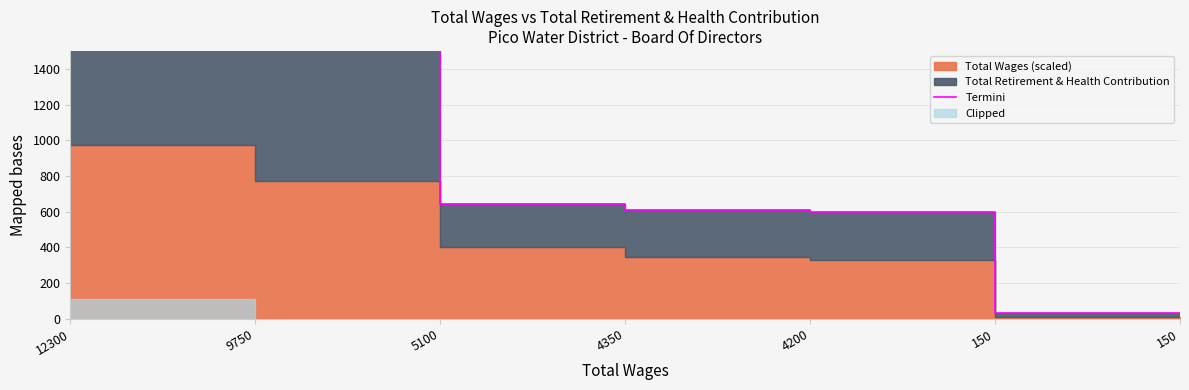

Between 150 and 9750, which is larger?

9750